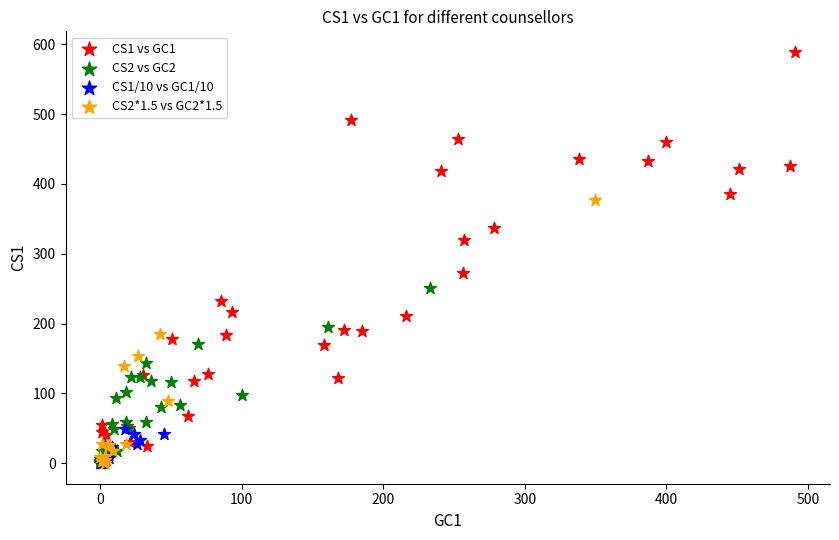

What are all the series names shown in the legend?

CS1 vs GC1, CS2 vs GC2, CS1/10 vs GC1/10, CS2*1.5 vs GC2*1.5